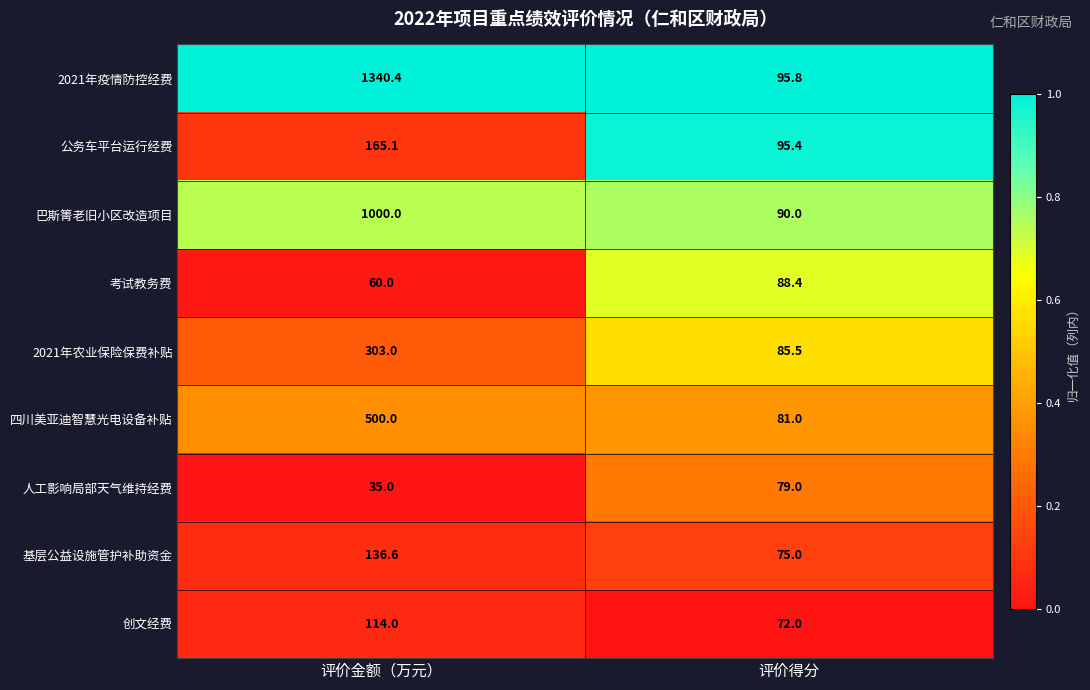

What is the sum of all 2021年疫情防控经费 values?

1436.2